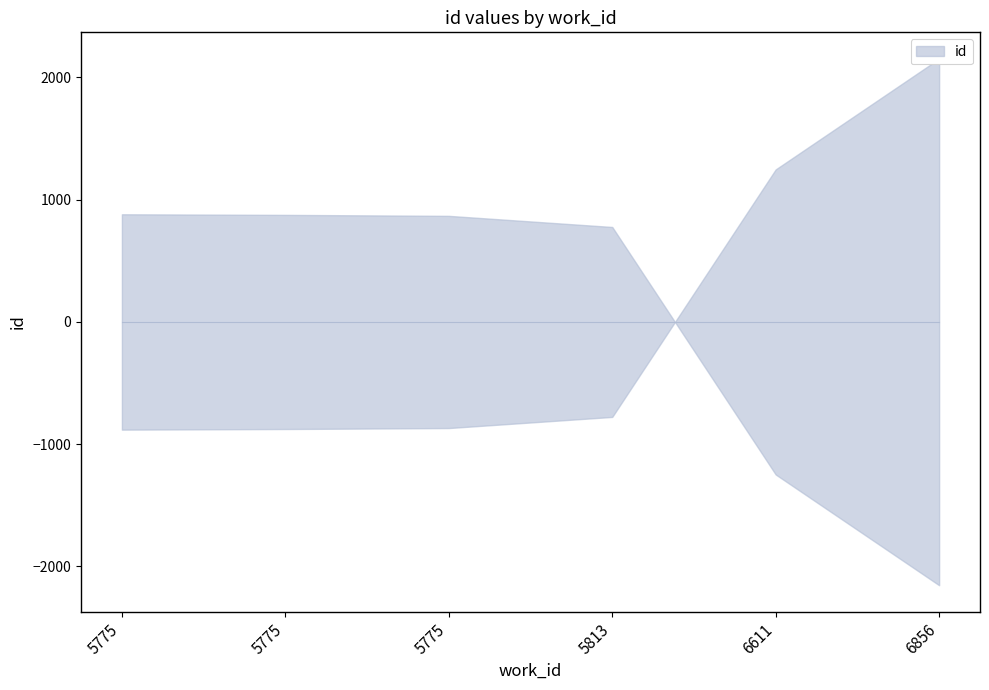

List the labels in order of value, largest first.

6856, 6611, 5813, 5775, 5775, 5775